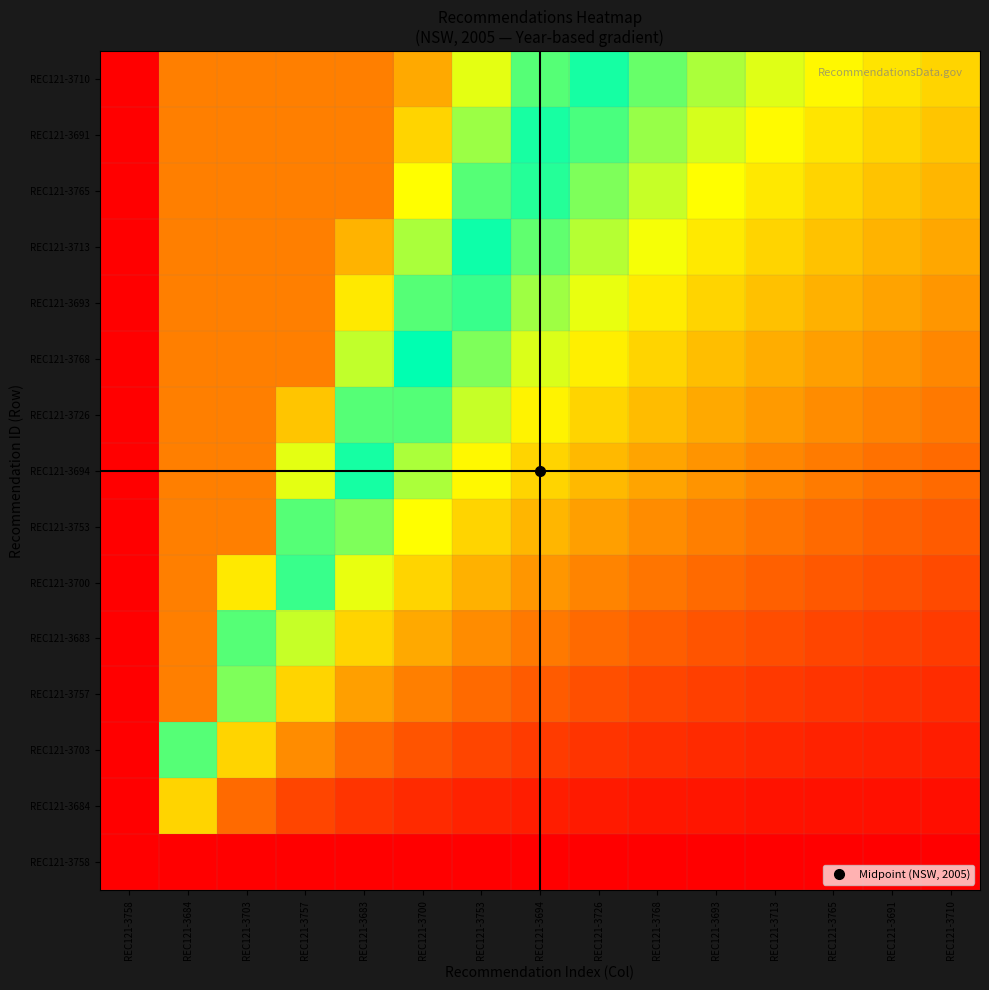

What is the greatest value displayed?

3.0